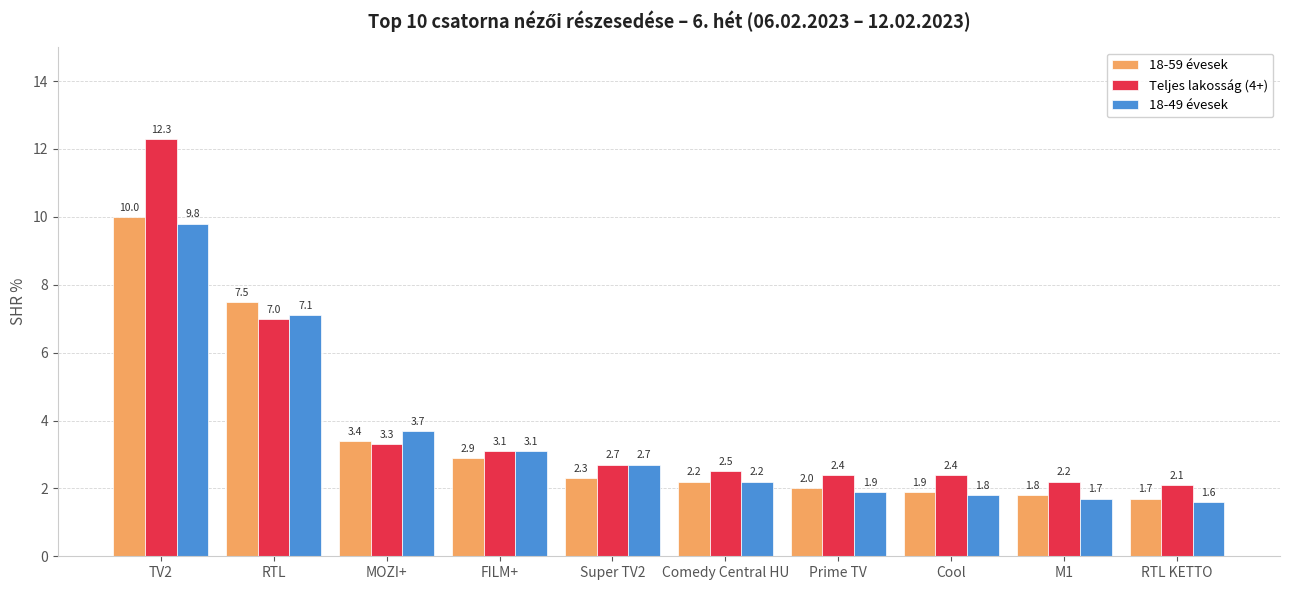

Which series changed the most between MOZI+ and RTL KETTO?

18-49 évesek